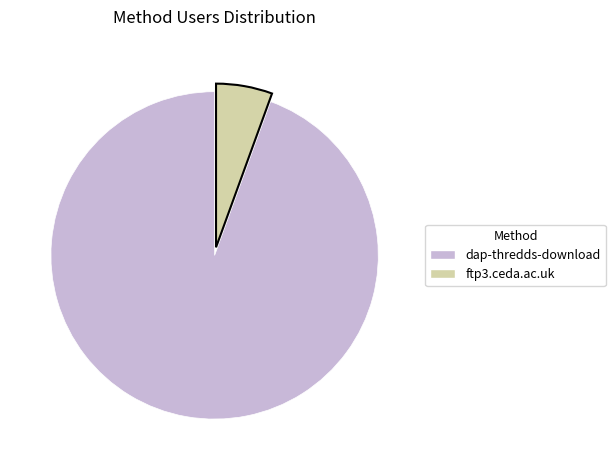

Which category has the biggest portion of the pie?

dap-thredds-download